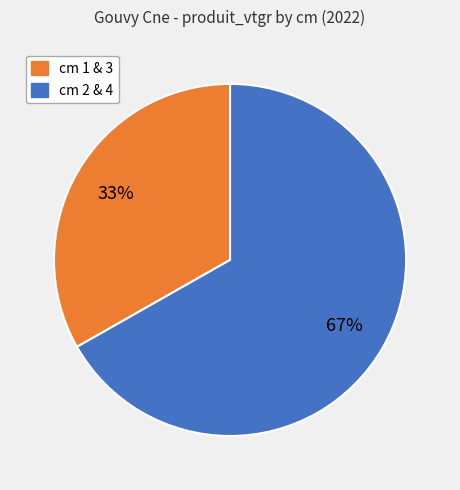

Is there any slice that represents more than half of the pie?

Yes